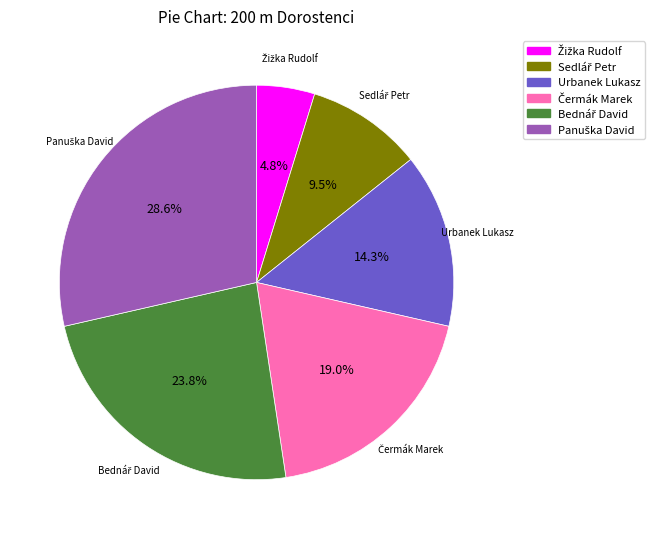

Is there any slice that represents more than half of the pie?

No